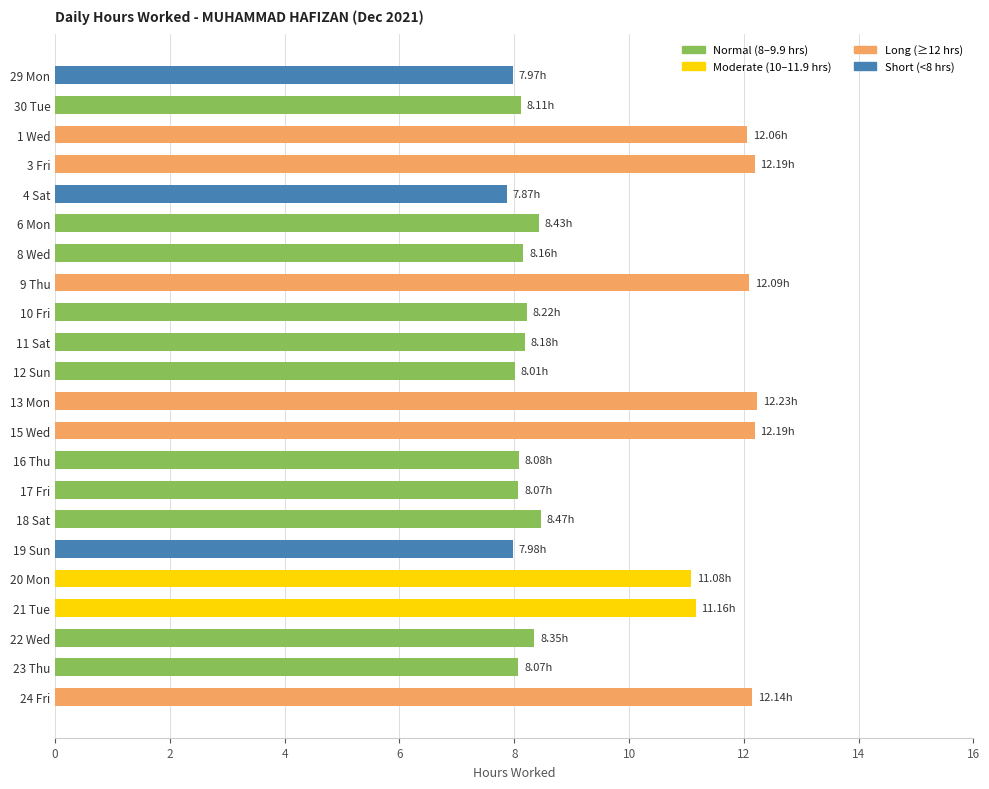

Is it true that the value at 10 Fri is 12.0?

False